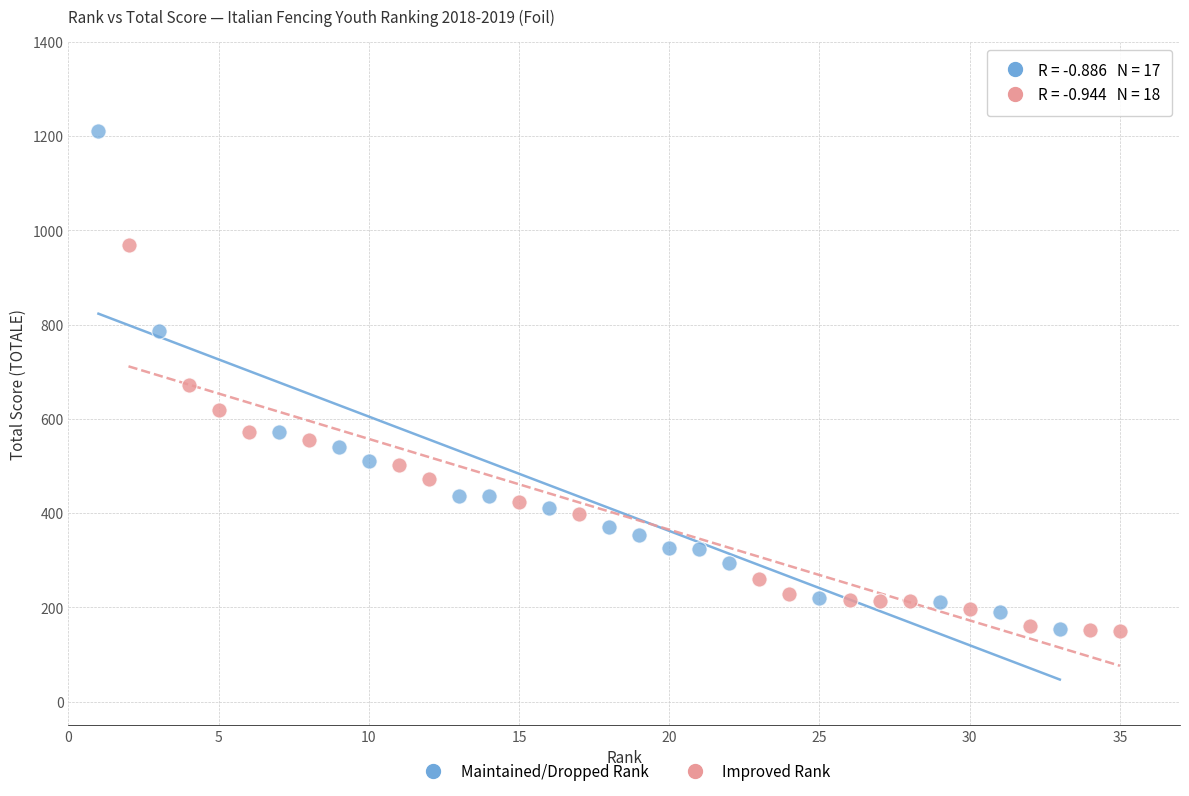

Which series has the widest spread of Y values?

Maintained/Dropped Rank